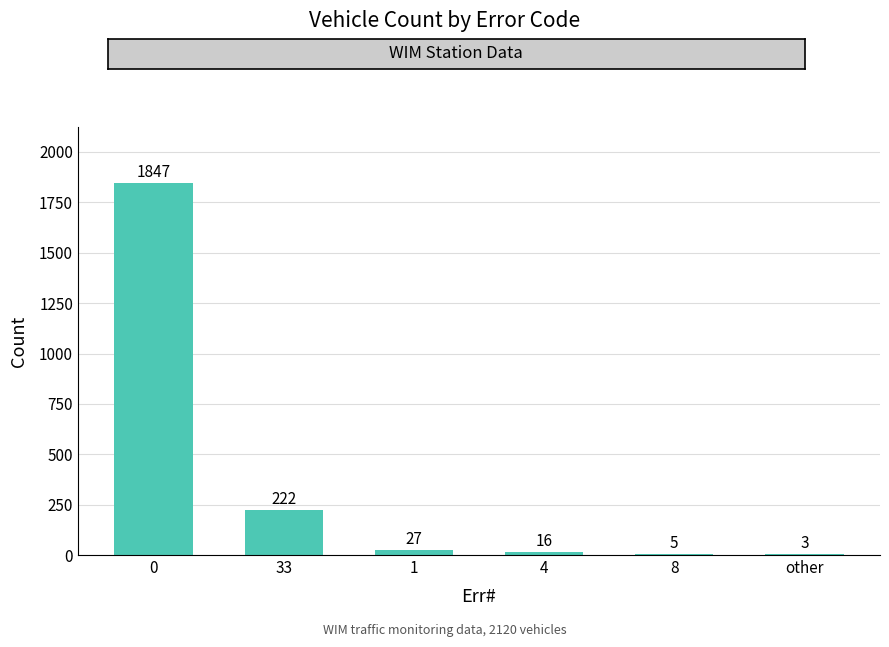

Reading left to right, list all the values displayed in this chart.

1847	222	27	16	5	3